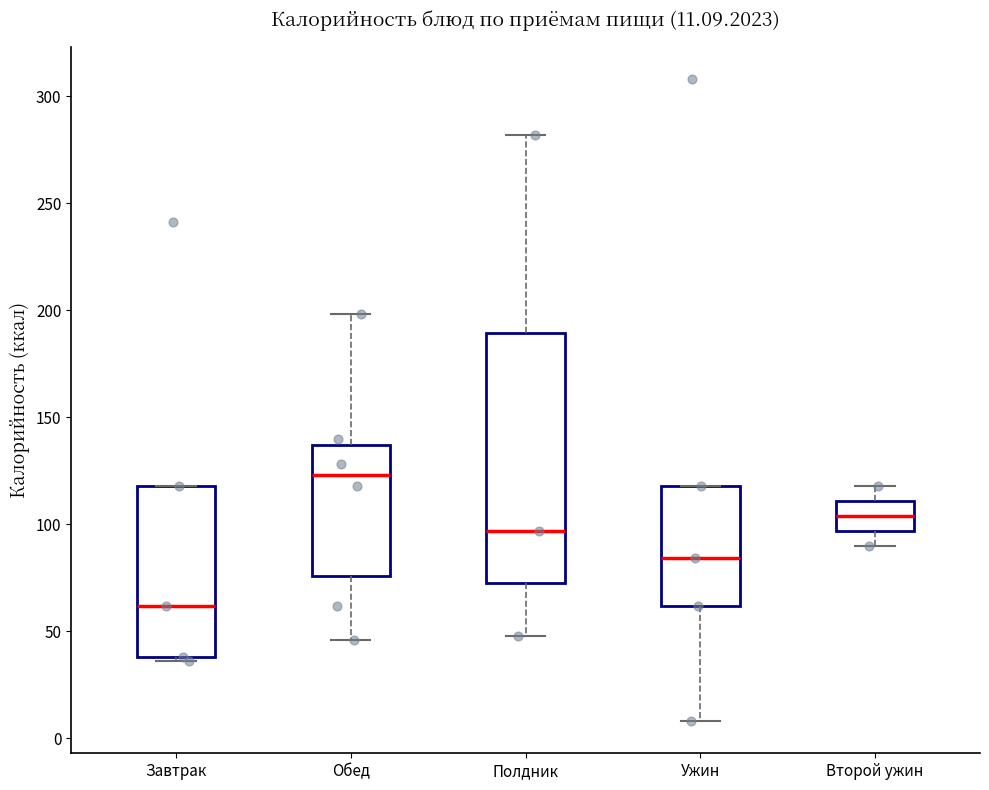

Which box has the highest median line?

Обед